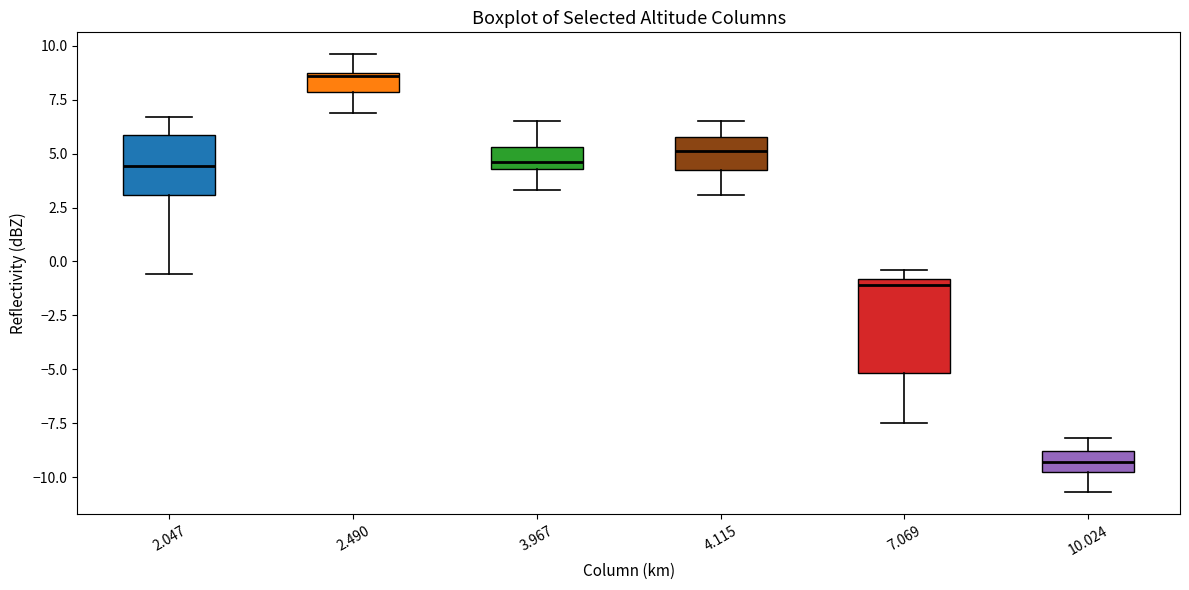

Which box has the lowest median line?

10.024